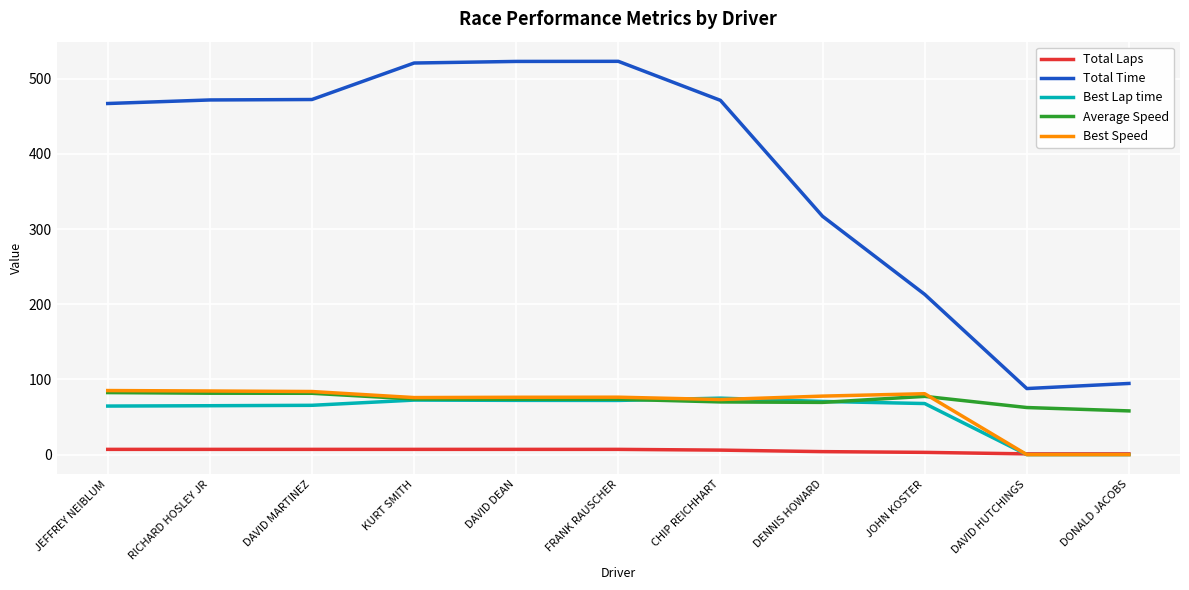

True or false: Total Time and Best Lap time cross at least once.

False